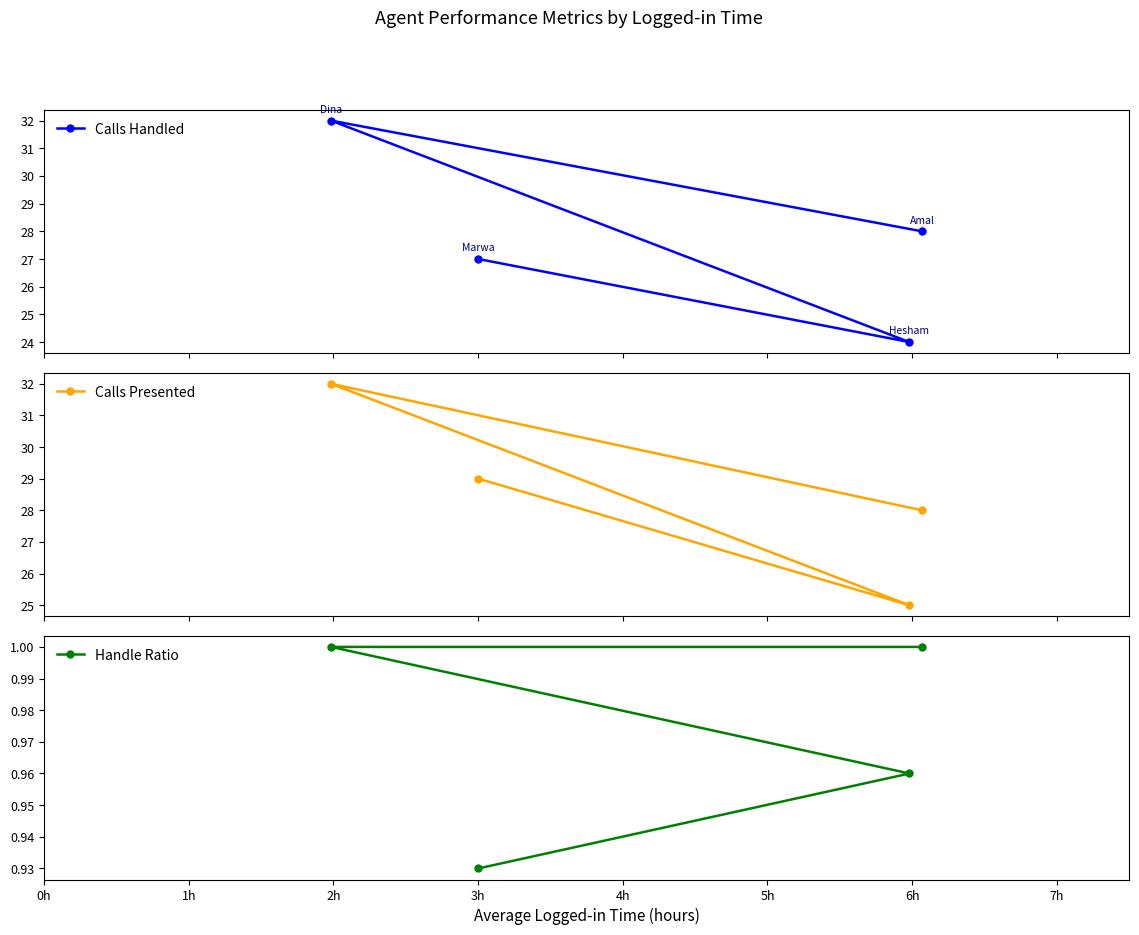

True or false: Calls Presented and Handle Ratio cross at least once.

False